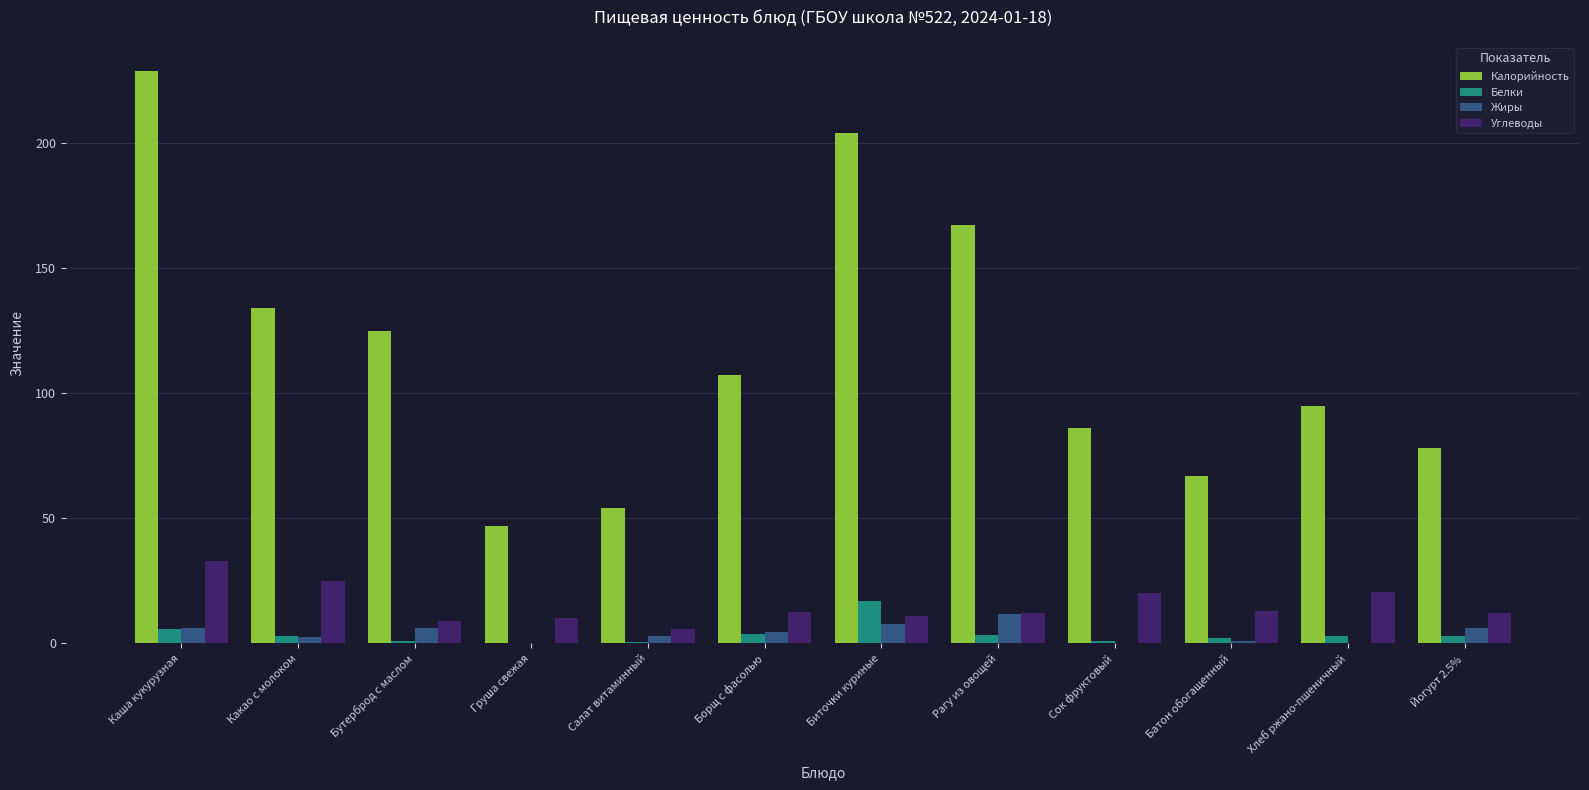

At which category is the sum across all series the highest?

Каша кукурузная